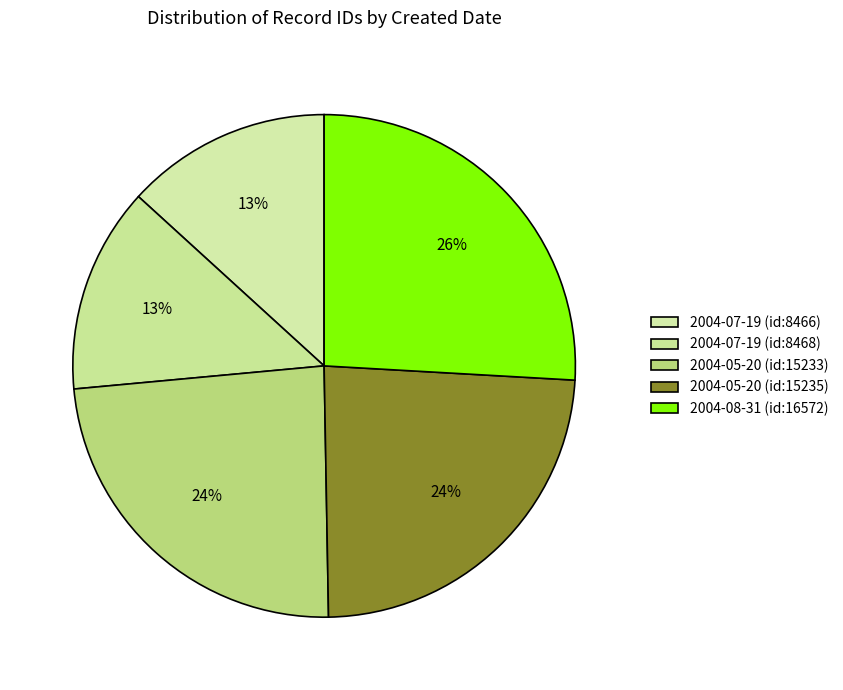

How many slices are in this pie chart?

5